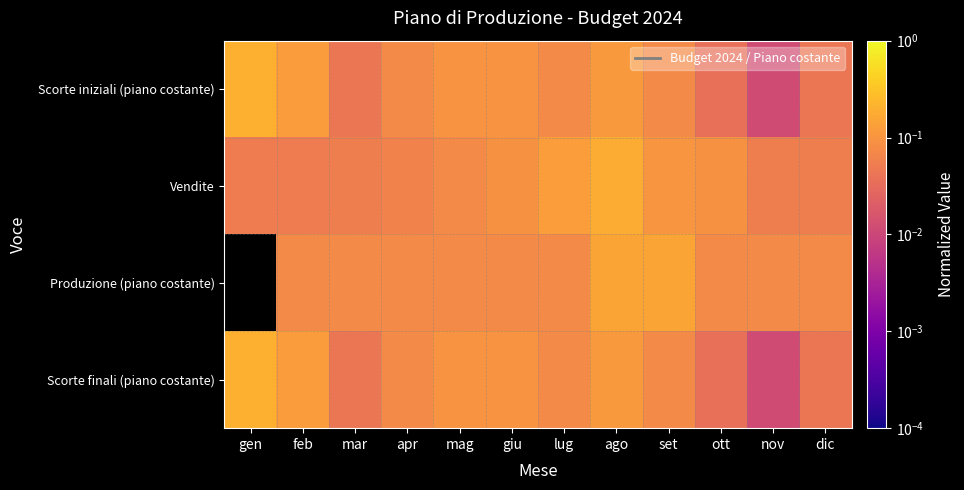

Which series changed the most between ago and set?

Vendite